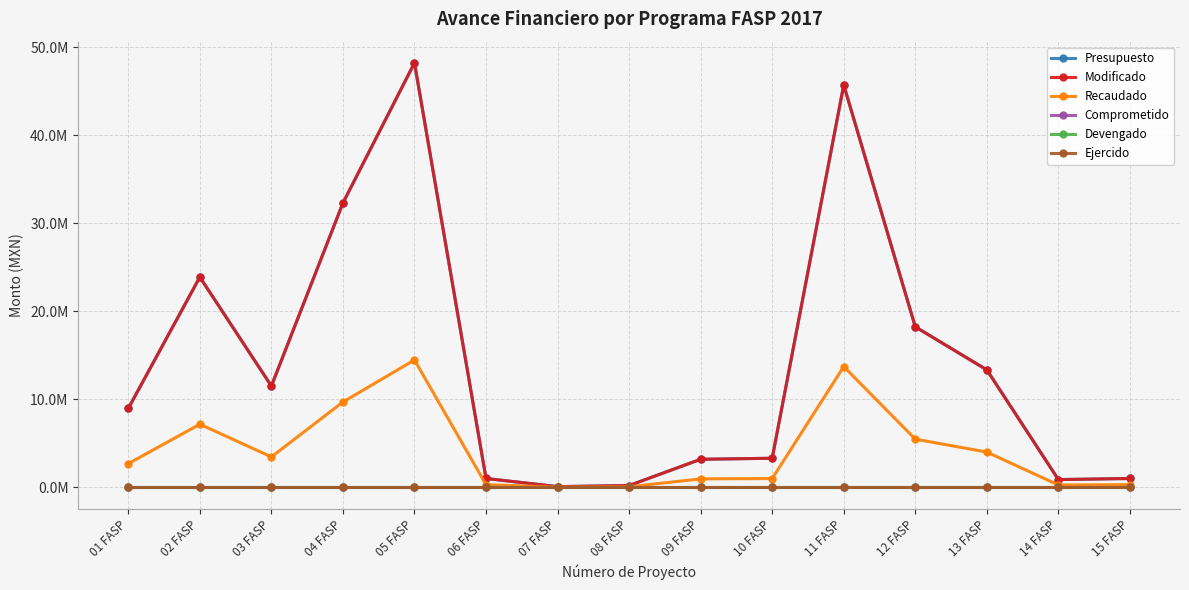

Is this an area chart (filled region under the line)?

No